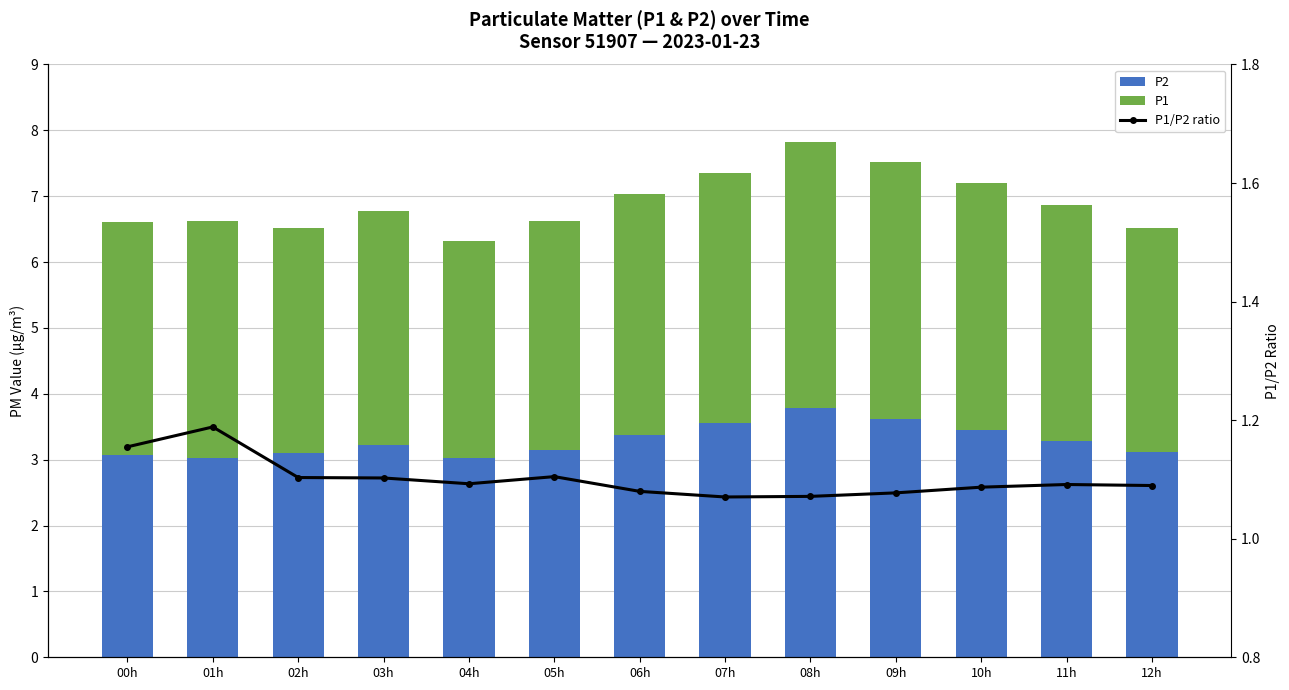

Is the value of P1 at 04h greater than the value of P1/P2 ratio at 08h?

Yes